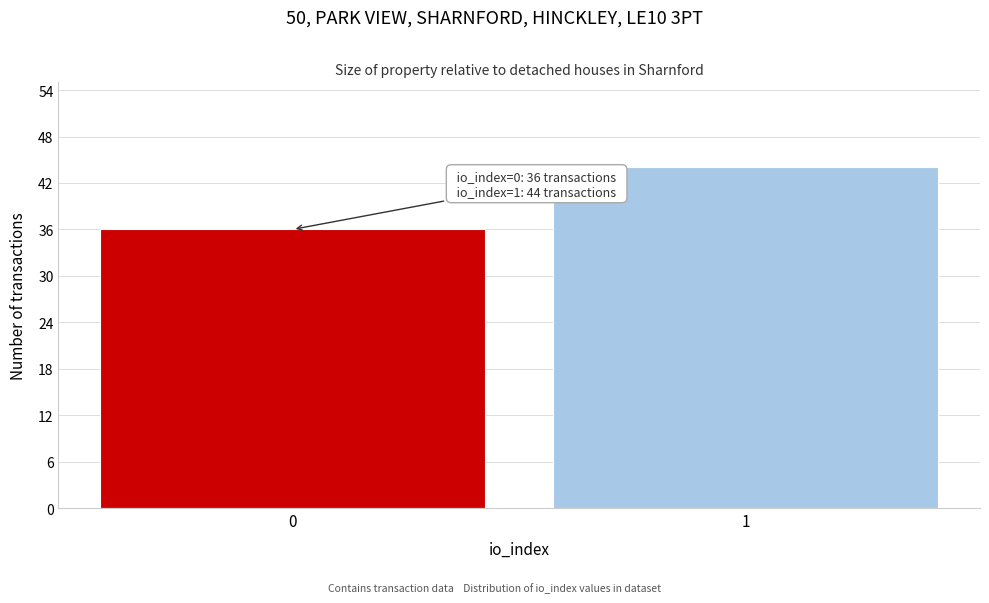

Reading left to right, transcribe all the data shown in this chart.

0=36	1=44